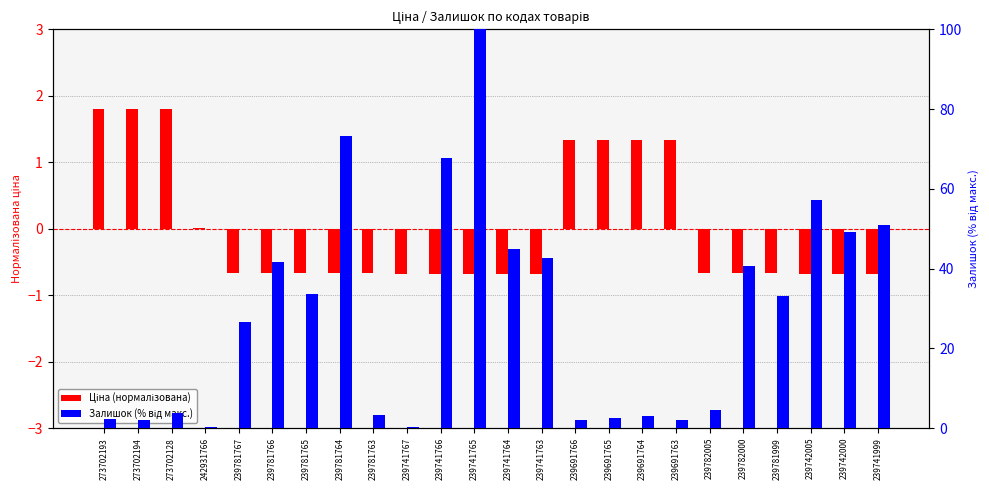

What is the value of the Ціна (нормалізована) bar at the 17th from the left?

1.3